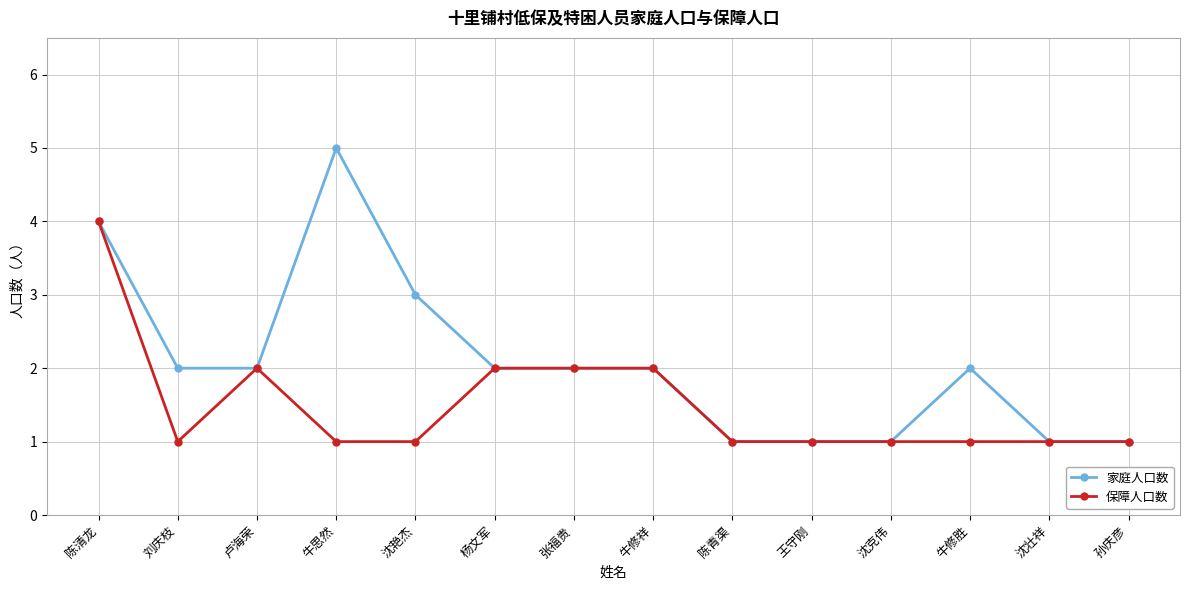

Does the chart have visible grid lines?

Yes